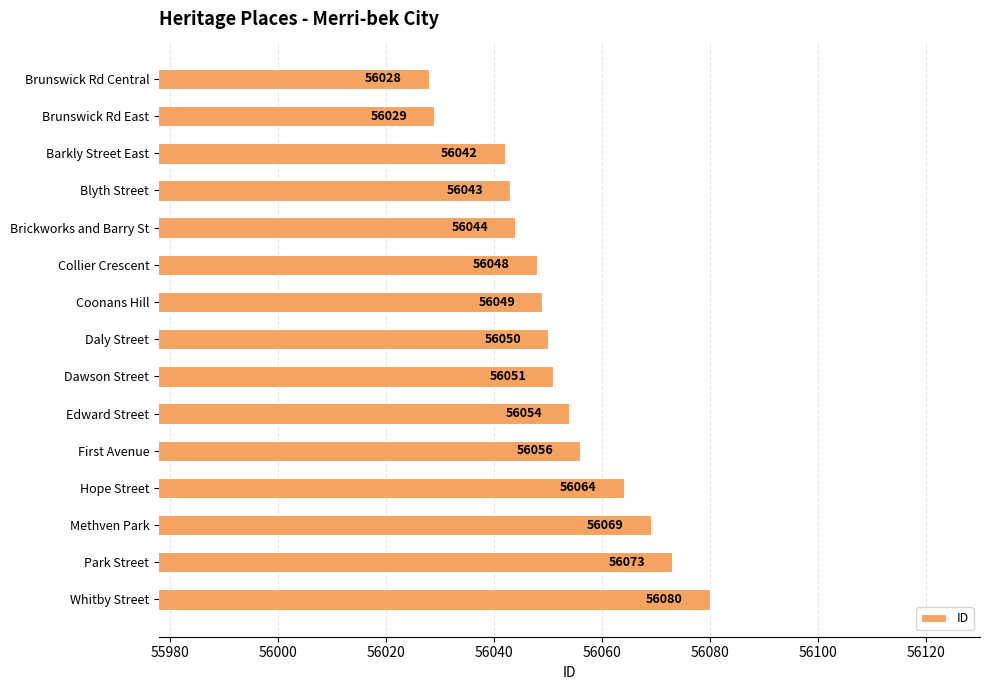

Reading bottom to top, list all the values displayed in this chart.

56080	56073	56069	56064	56056	56054	56051	56050	56049	56048	56044	56043	56042	56029	56028